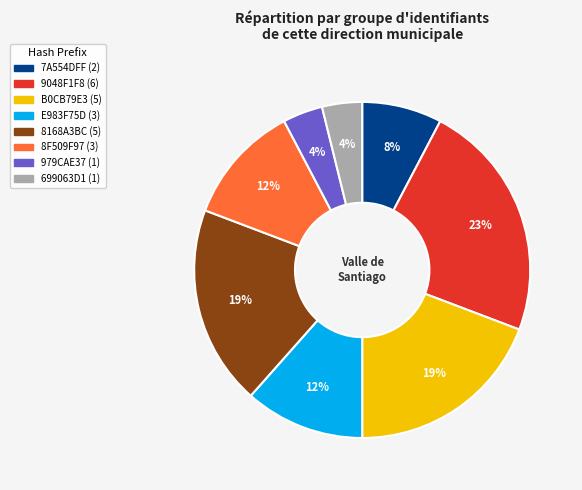

Does any single category account for the majority?

No